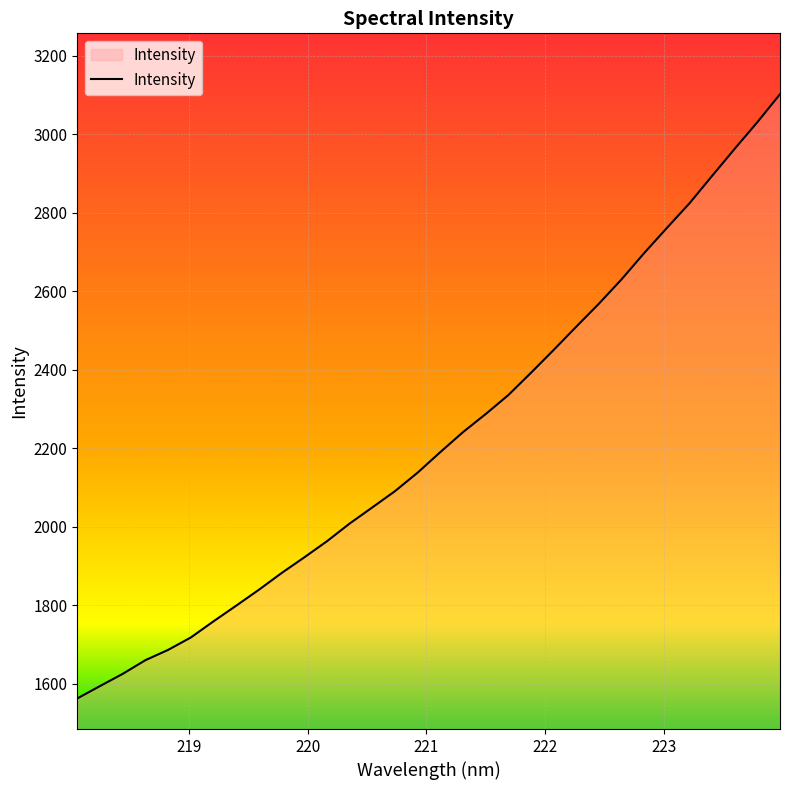

What is the minimum value shown in the chart?

1562.5